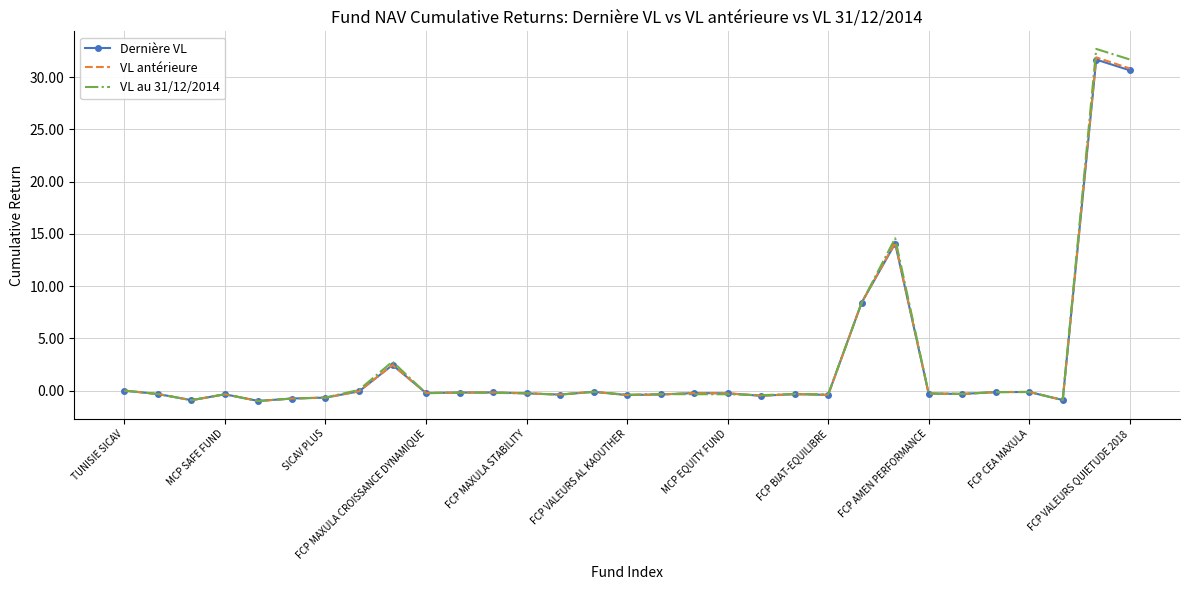

What is the lowest value of the VL au 31/12/2014 series?

-1.0